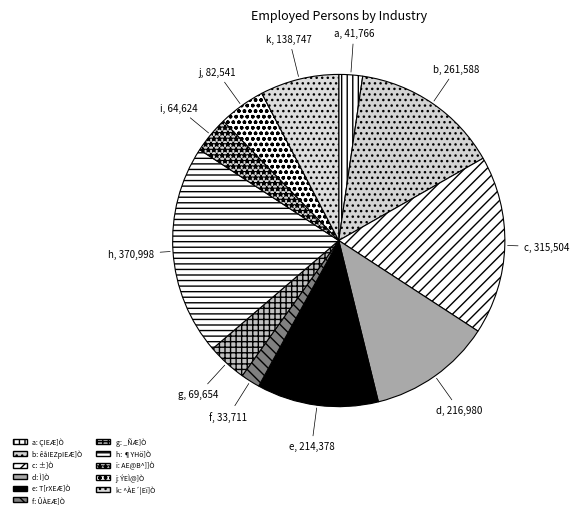

How many slices are in this pie chart?

11